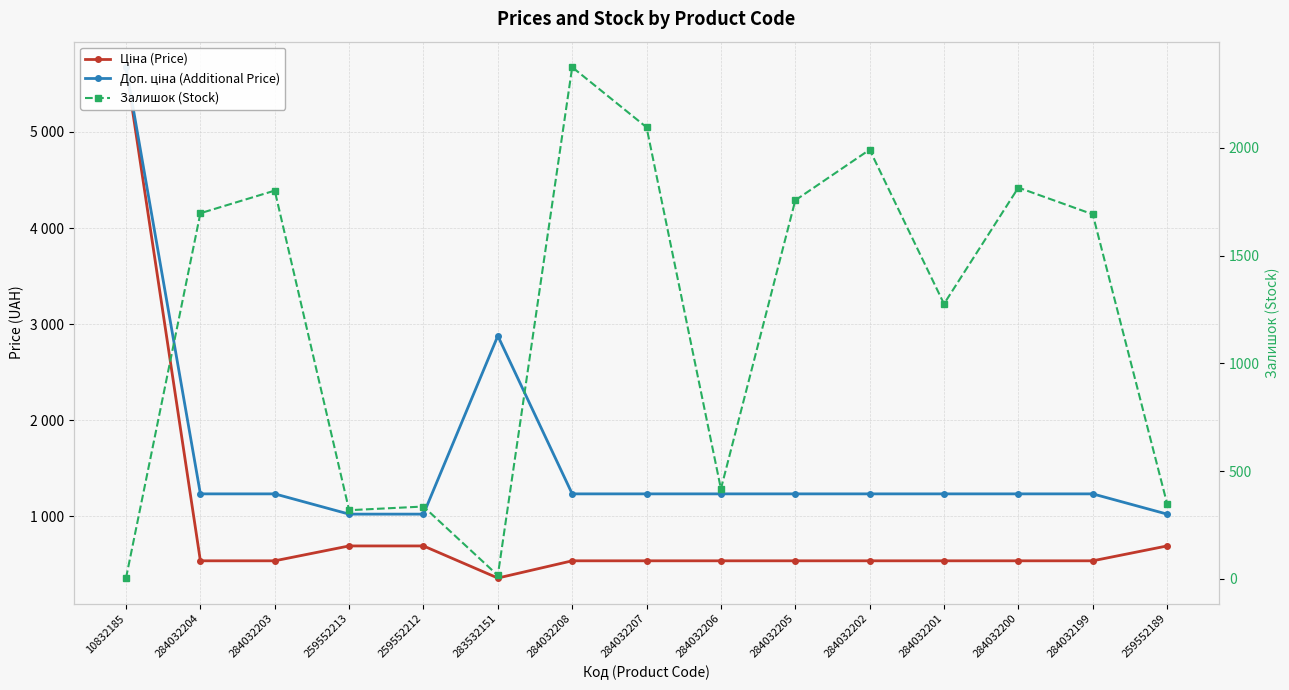

What are all the series names shown in the legend?

Ціна (Price), Доп. ціна (Additional Price), Залишок (Stock)